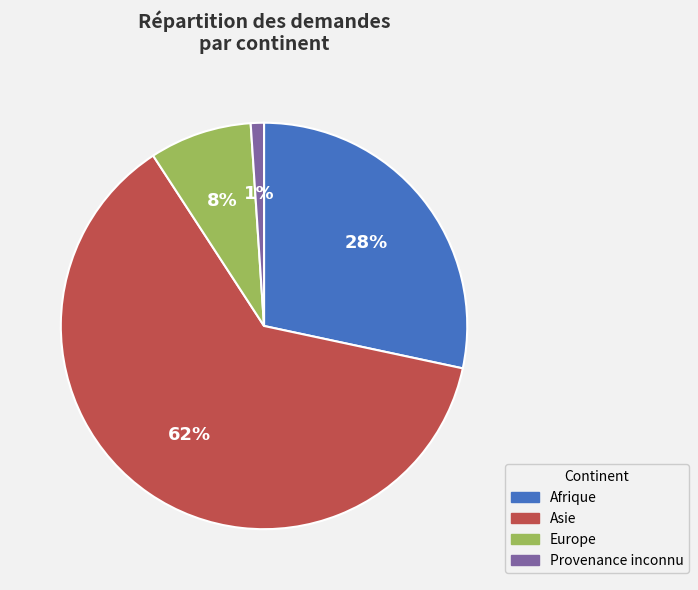

Is the sum of Afrique and Provenance inconnu greater than half?

No